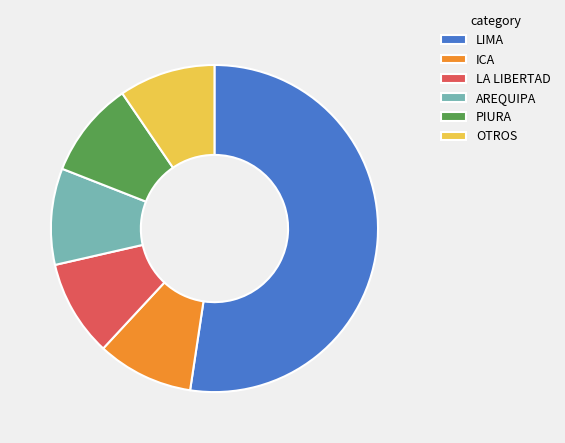

Which category has the biggest portion of the pie?

LIMA